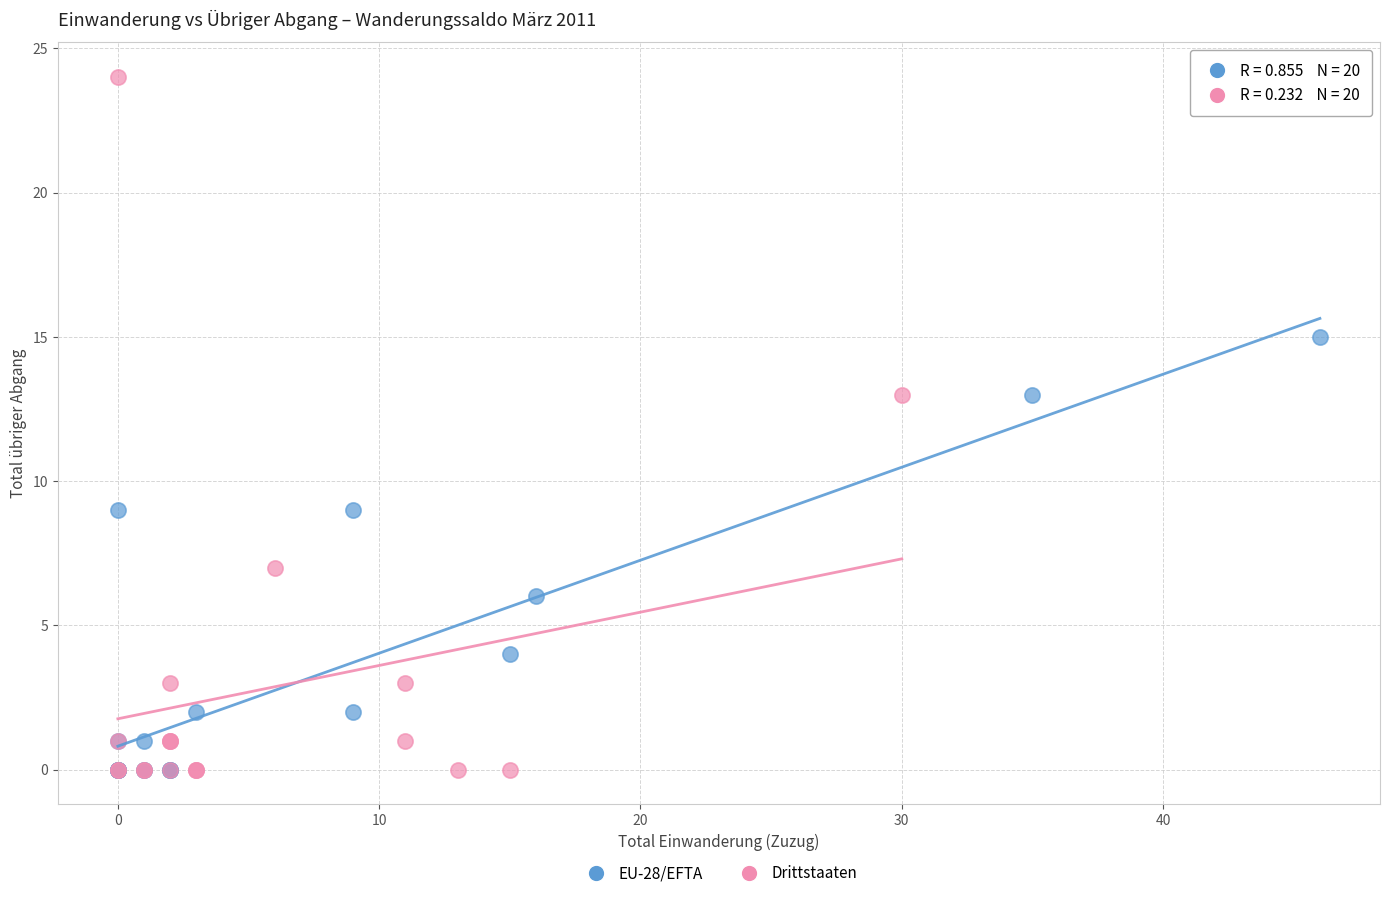

What are all the series names shown in the legend?

EU-28/EFTA, Drittstaaten